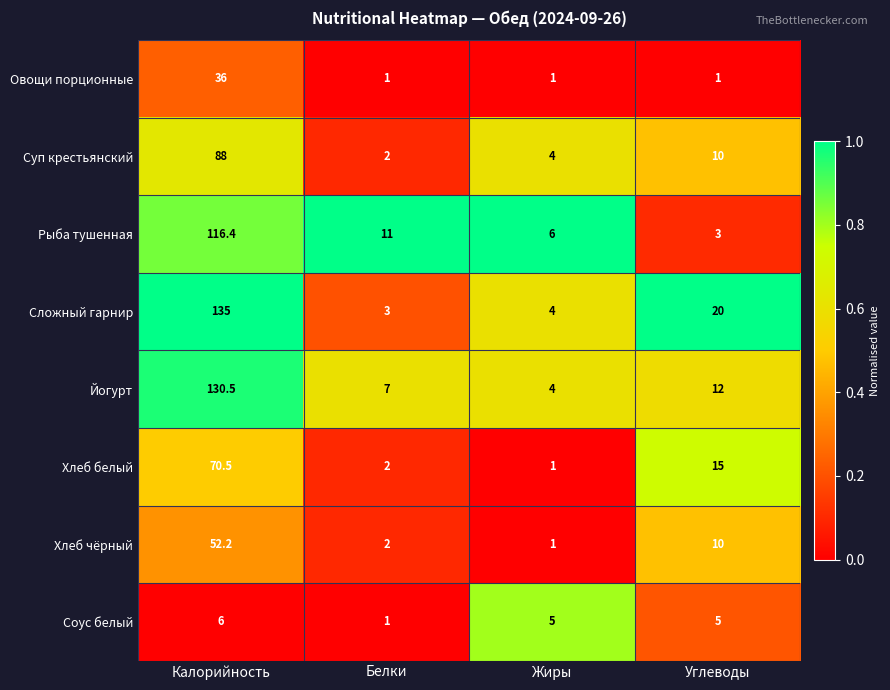

At which category does the chart reach its peak across all series?

Калорийность